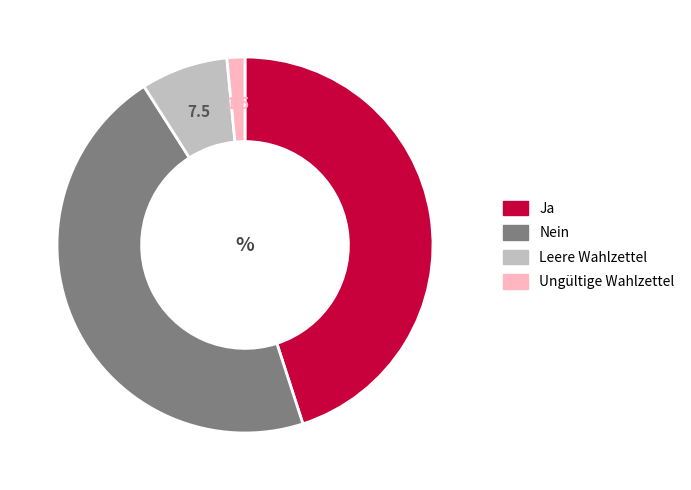

Which has a higher value, Nein or Ungültige Wahlzettel?

Nein